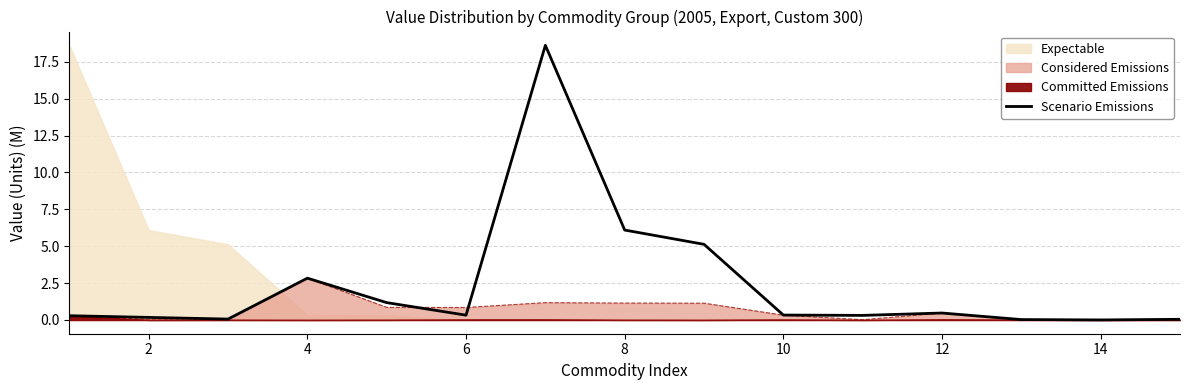

At which label does Considered Emissions reach its peak?

4